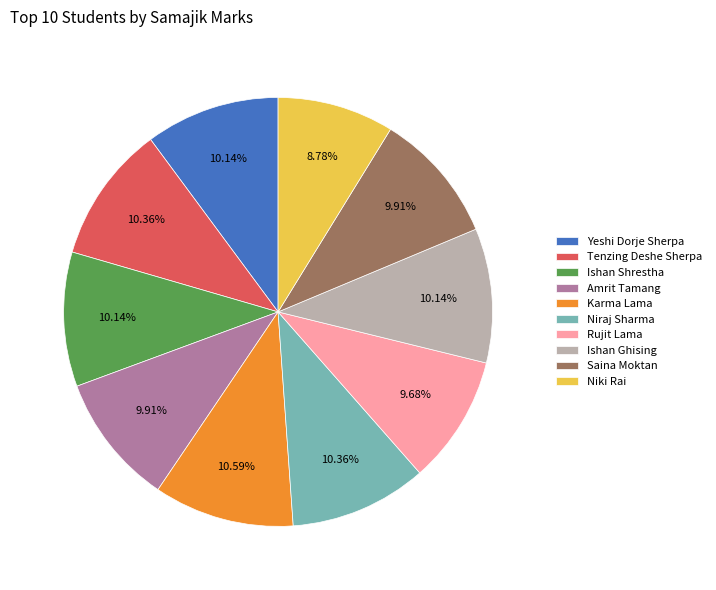

Is the sum of Yeshi Dorje Sherpa and Niki Rai greater than half?

No